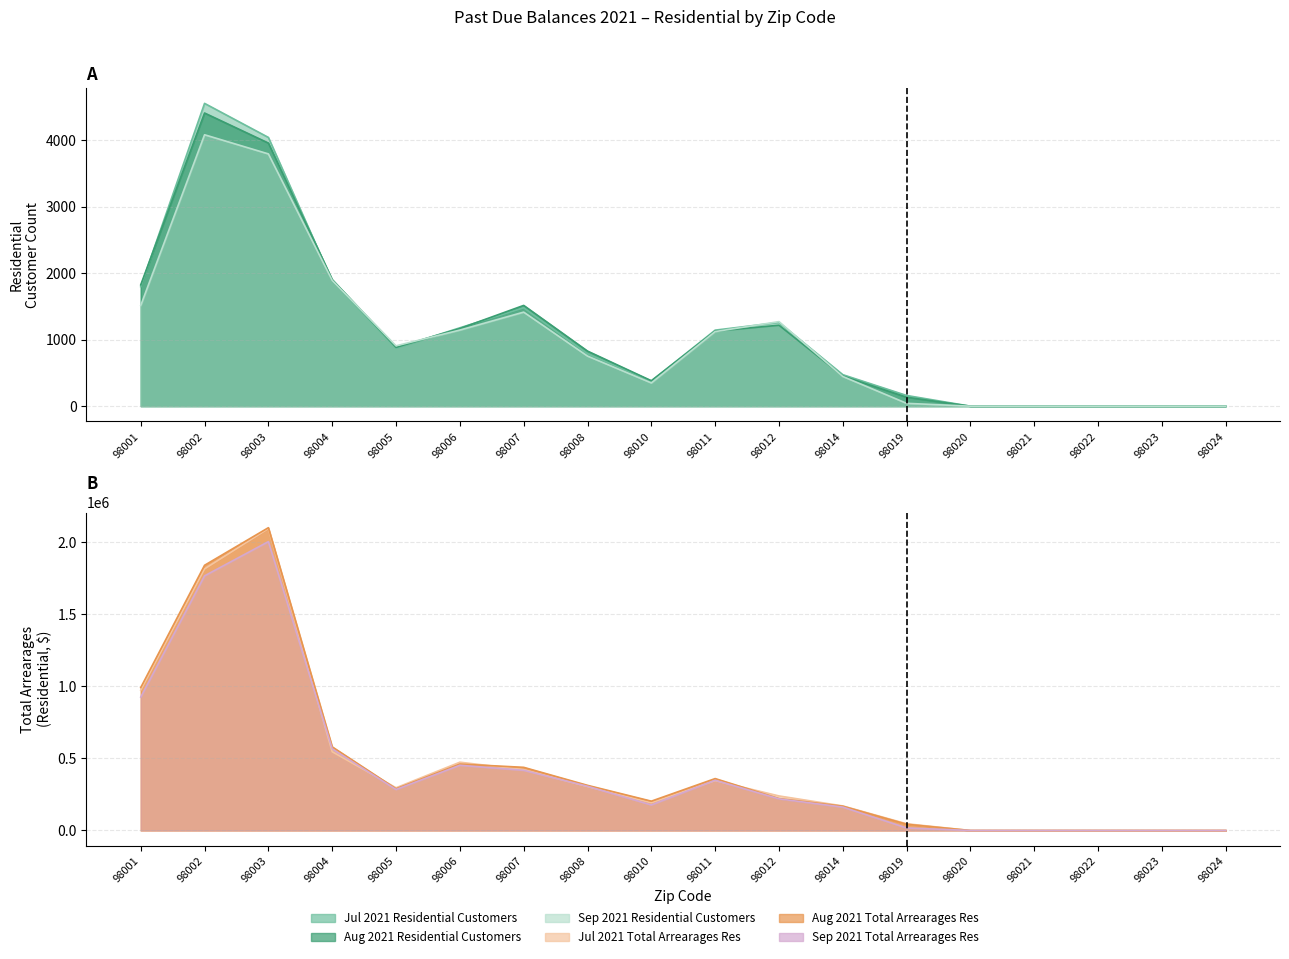

How many values in Aug 2021 Total Arrearages Res are above zero?

13